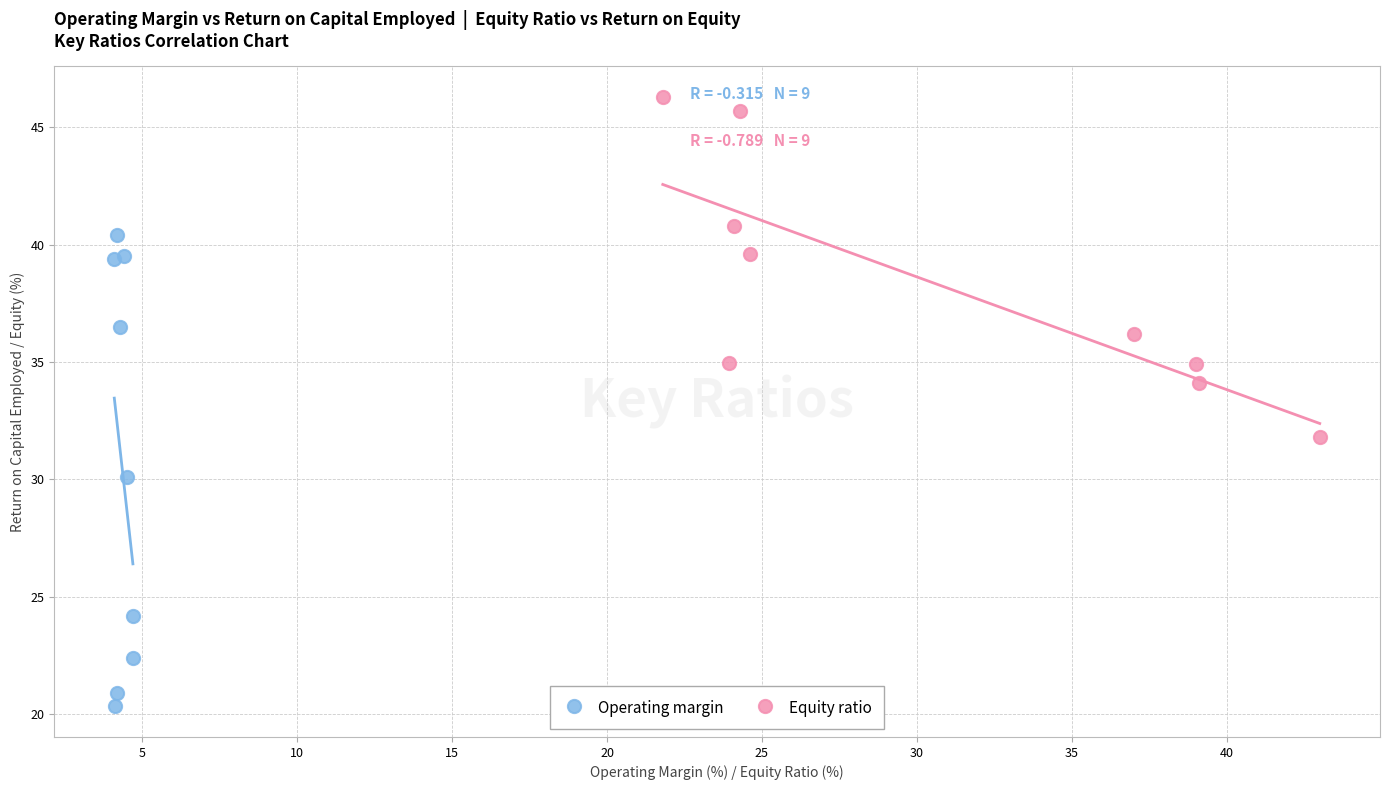

Which series has the widest spread of Y values?

Operating margin